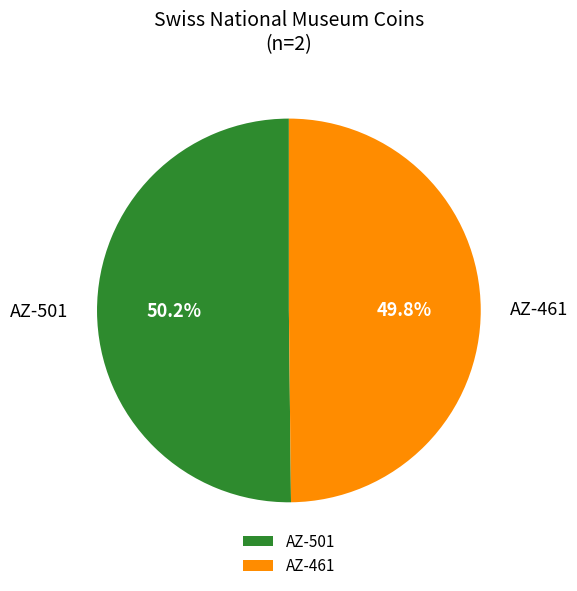

Is it true that AZ-501 is 50% of the pie?

True